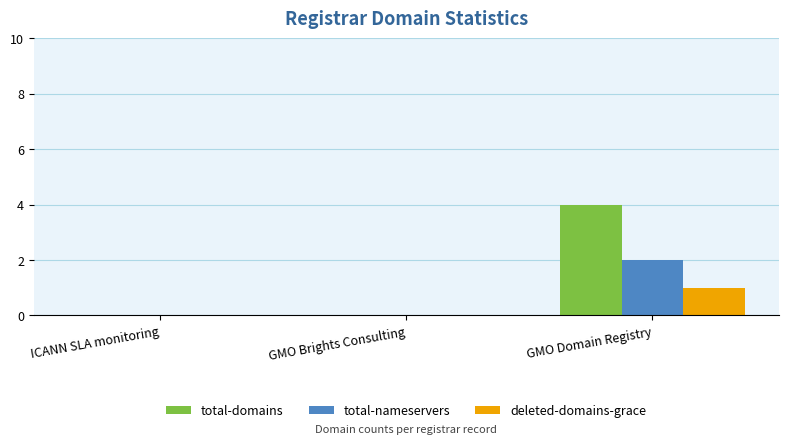

Which series has the largest range (max minus min)?

total-domains